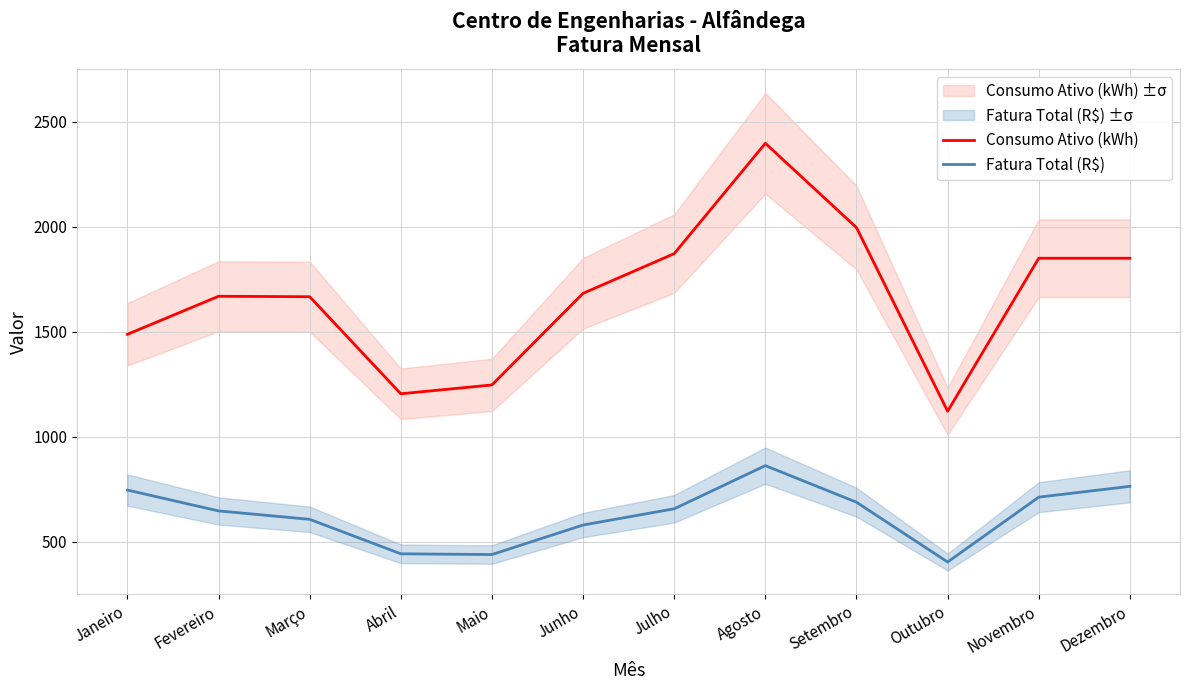

What is the label of the 12th point from the right?

Janeiro